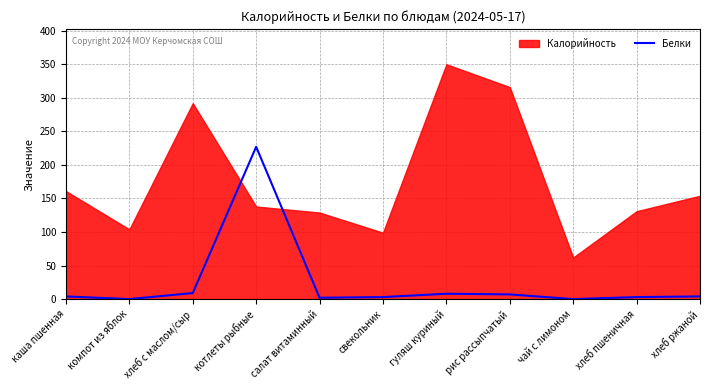

True or false: Белки has a value of 227 at котлеты рыбные.

True